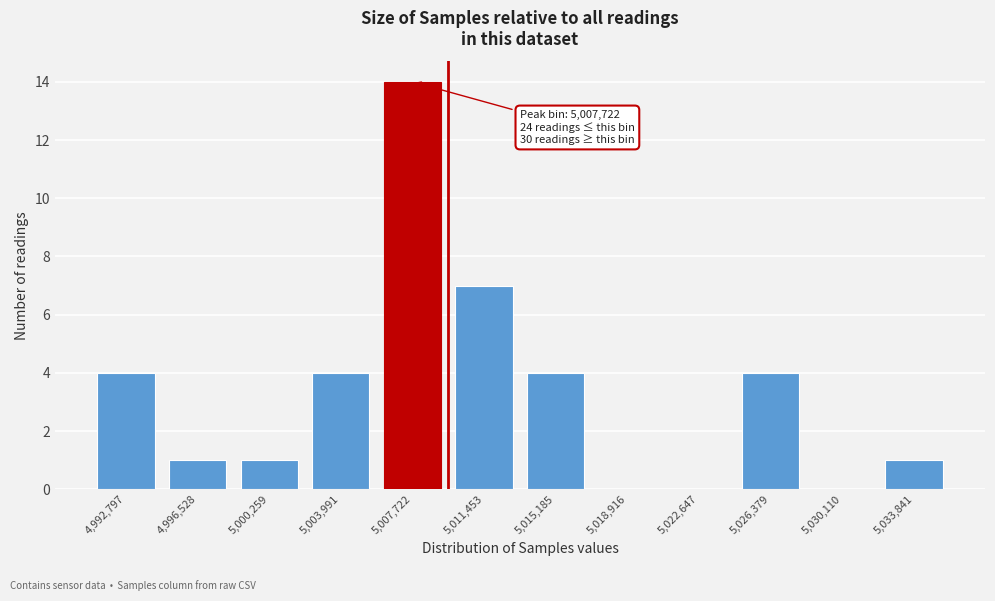

Reading right to left, list all the values displayed in this chart.

5,033,841=1	5,030,110=0	5,026,379=4	5,022,647=0	5,018,916=0	5,015,185=4	5,011,453=7	5,007,722=14	5,003,991=4	5,000,259=1	4,996,528=1	4,992,797=4